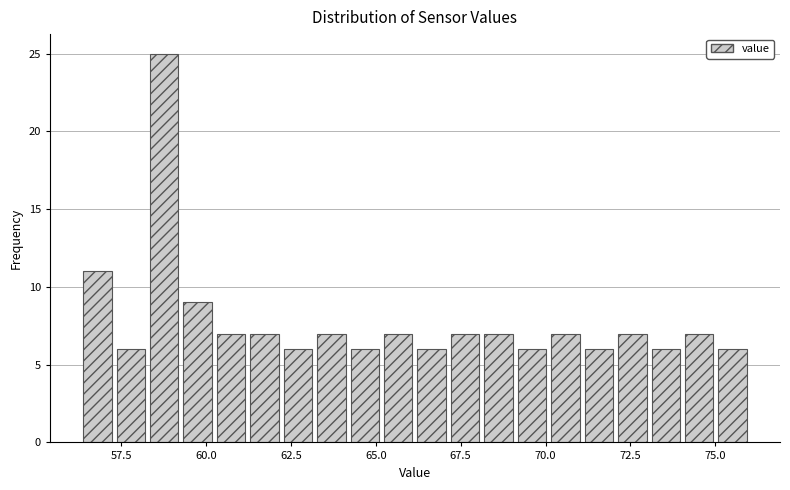

Around what value on the x-axis is the tallest bar? Give the approximate position of its centre, as read against the axis.

59.0